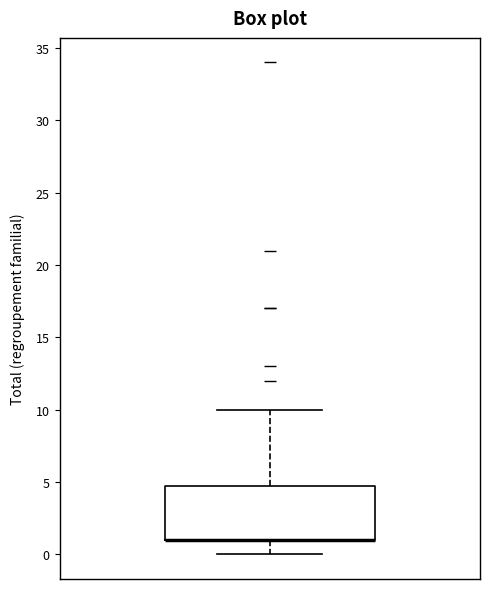

Where does the lower whisker of the box end on the y-axis? The values are not printed on the chart, so give them approximately, as read against the axis.

0